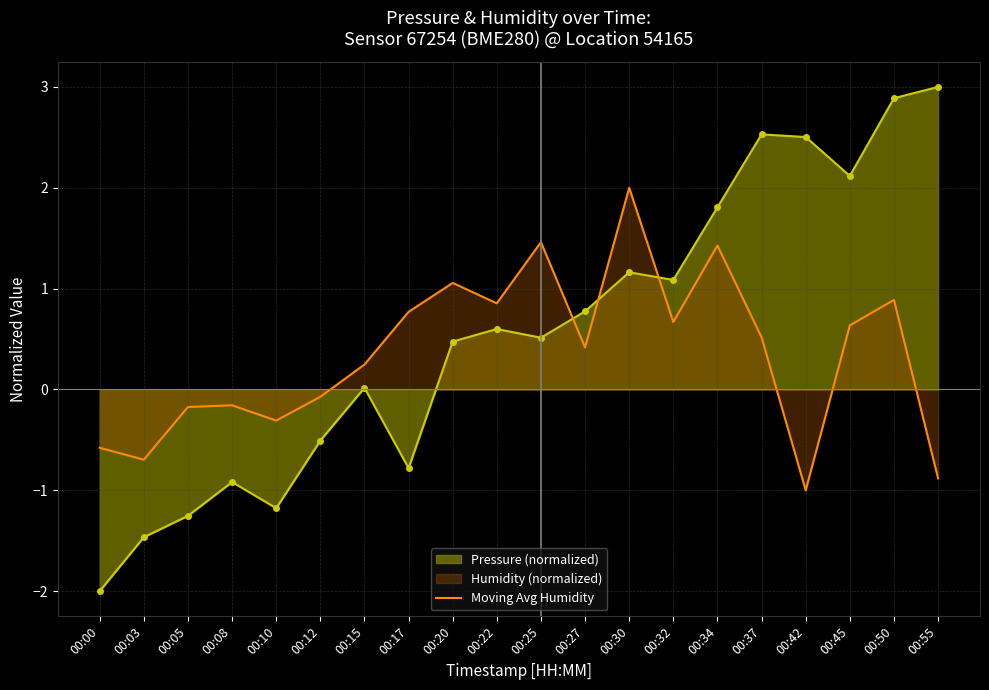

Read the value at 00:15.

0.2